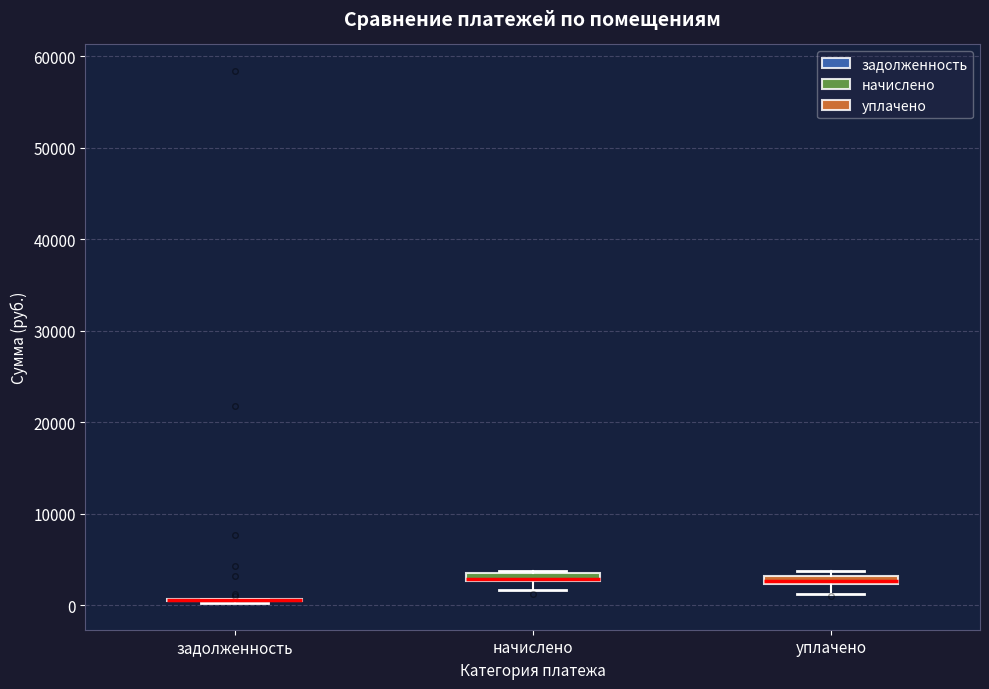

Where is the lower edge of the box for уплачено on the y-axis? The values are not printed on the chart, so give them approximately, as read against the axis.

2000